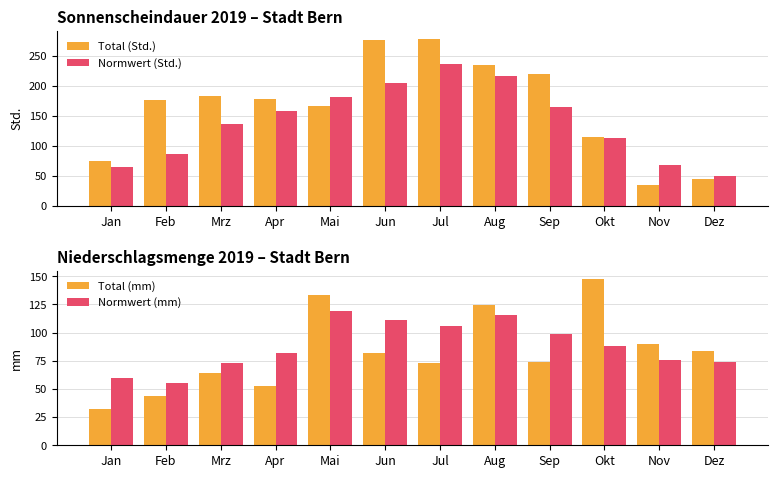

What is the minimum value shown in the chart?

32.5